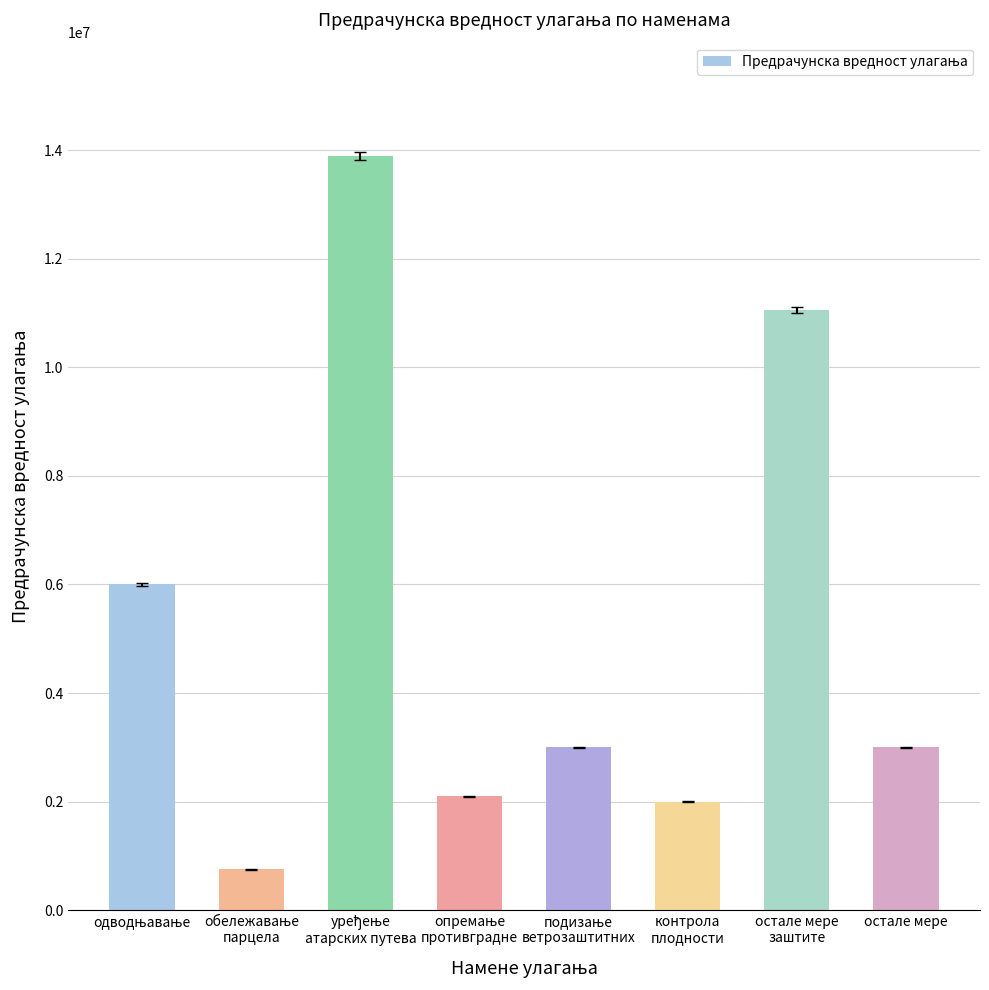

What is the minimum value shown in the chart?

750000